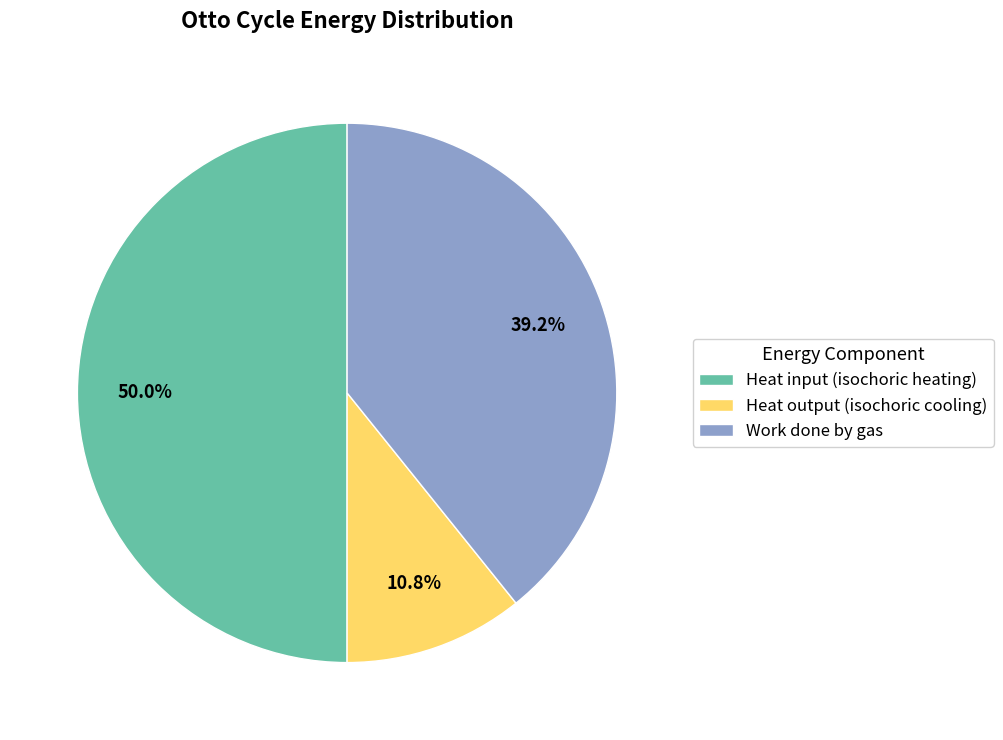

What percentage is the Heat input (isochoric heating) slice, to the nearest percent?

50%